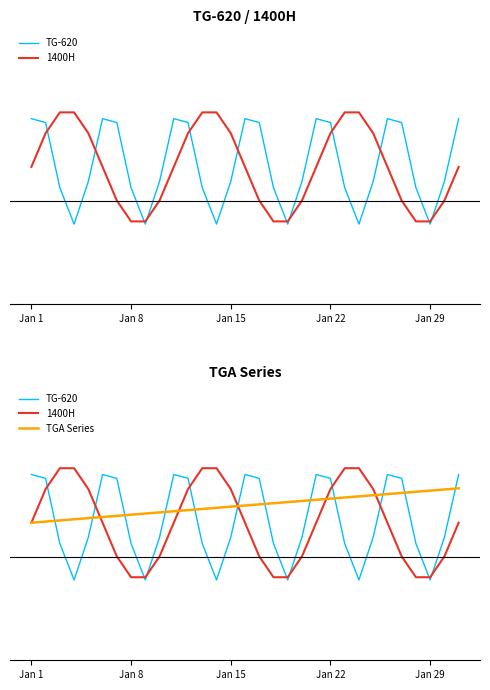

What is the minimum value shown in the chart?

-26.5